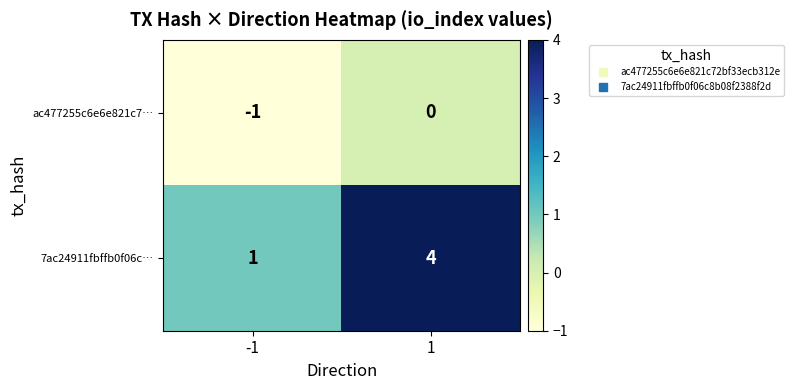

At 1, list the series in order from smallest to largest.

ac477255c6e6e821c7…, 7ac24911fbffb0f06c…